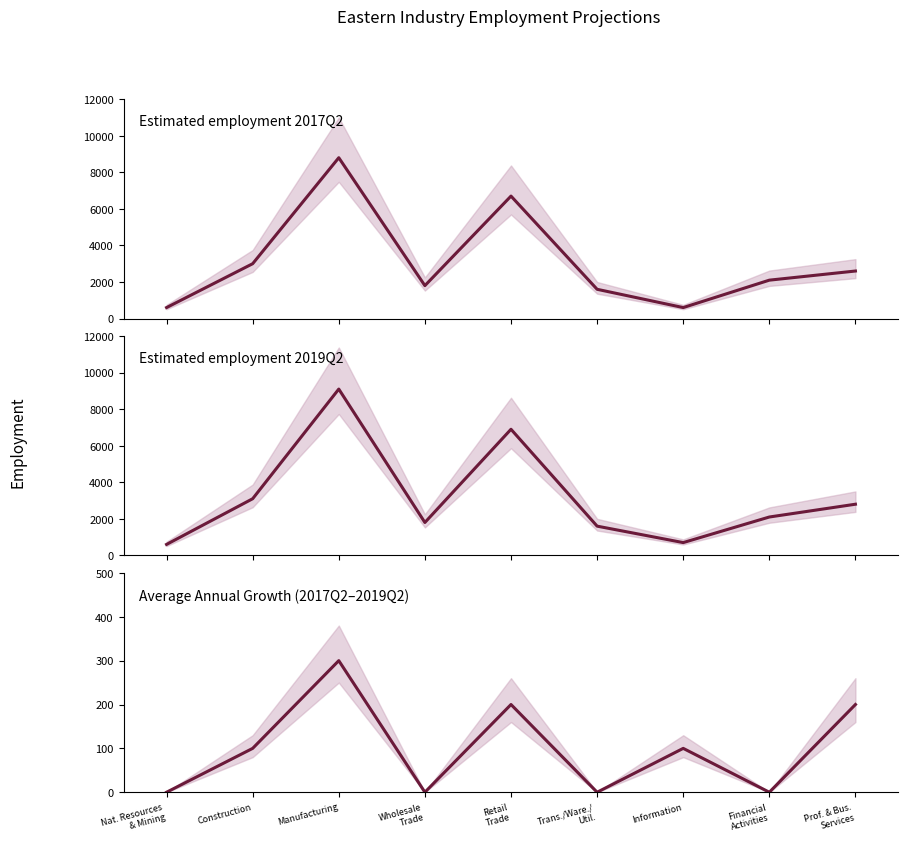

What is the sum of the Estimated employment 2017Q2 values at Wholesale
Trade and Nat. Resources
& Mining?

2400